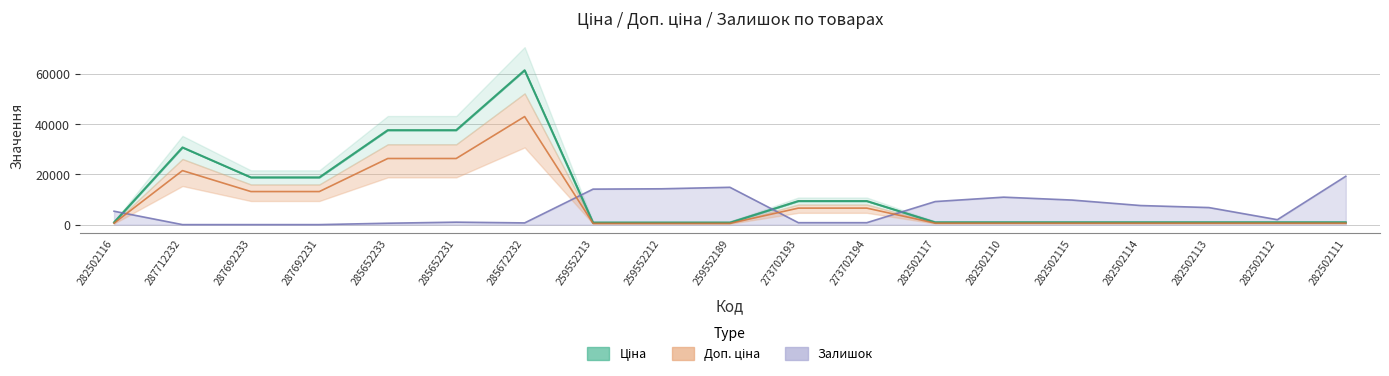

What is the value of the Залишок point at the 14th from the left?

10928.6